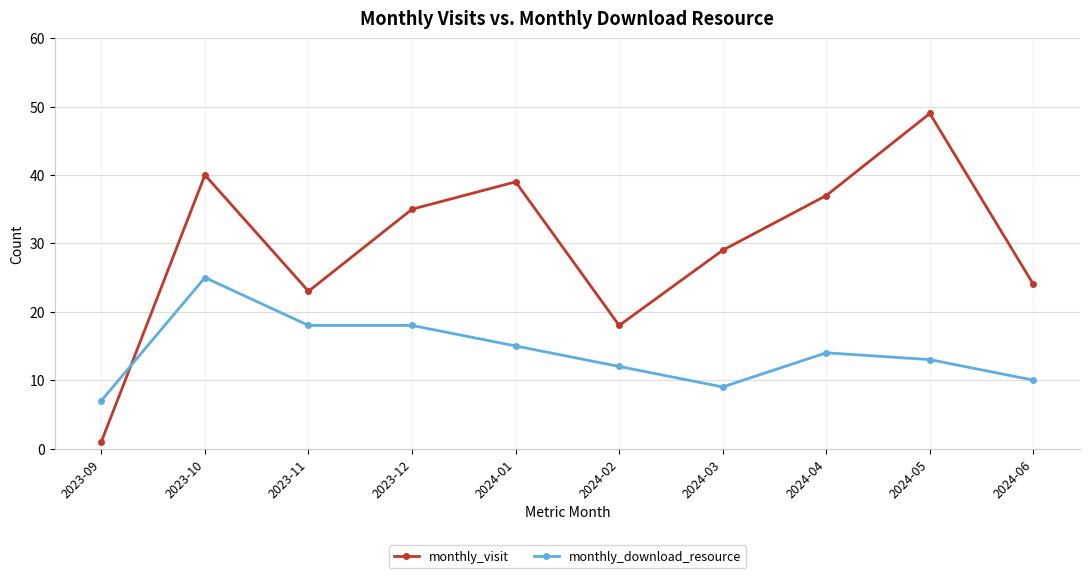

What is the highest value of the monthly_visit series?

49